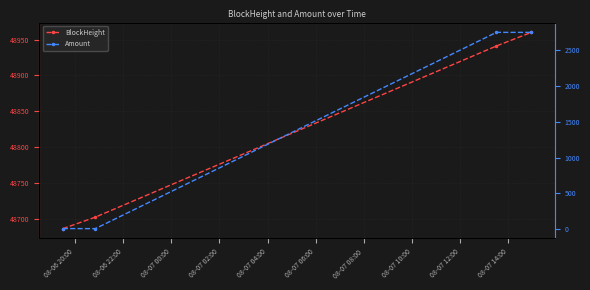

What is the greatest value displayed?

48960.0